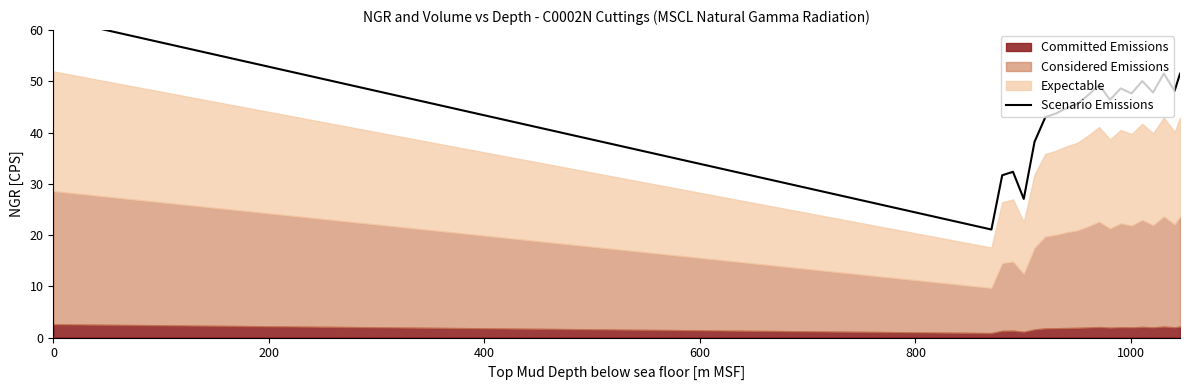

Reading left to right, what are all the values shown in this chart?

62.3	21.1	31.7	32.4	27.1	38.2	43.0	43.7	44.8	45.6	47.4	49.3	46.4	48.6	47.6	50.1	47.8	51.5	48.1	51.5